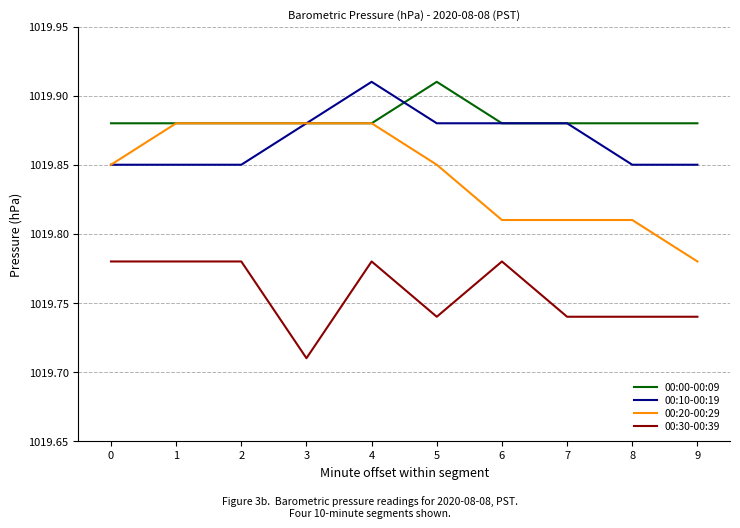

How many lines are shown in the chart?

4